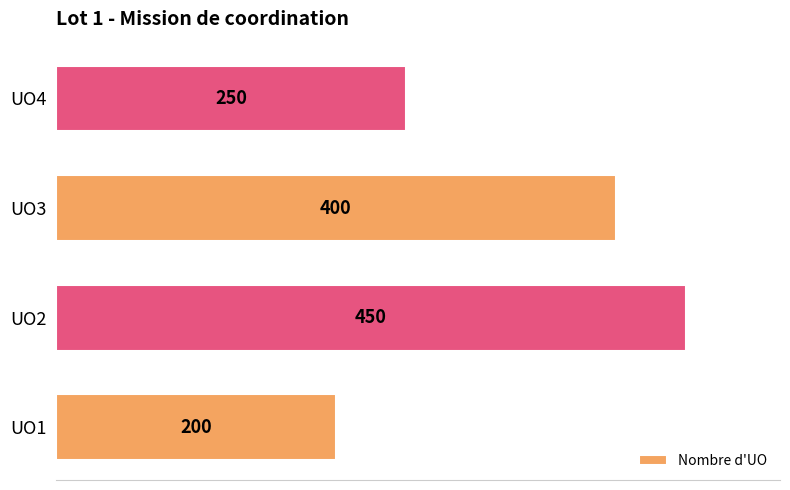

How many values are between 250 and 450?

3